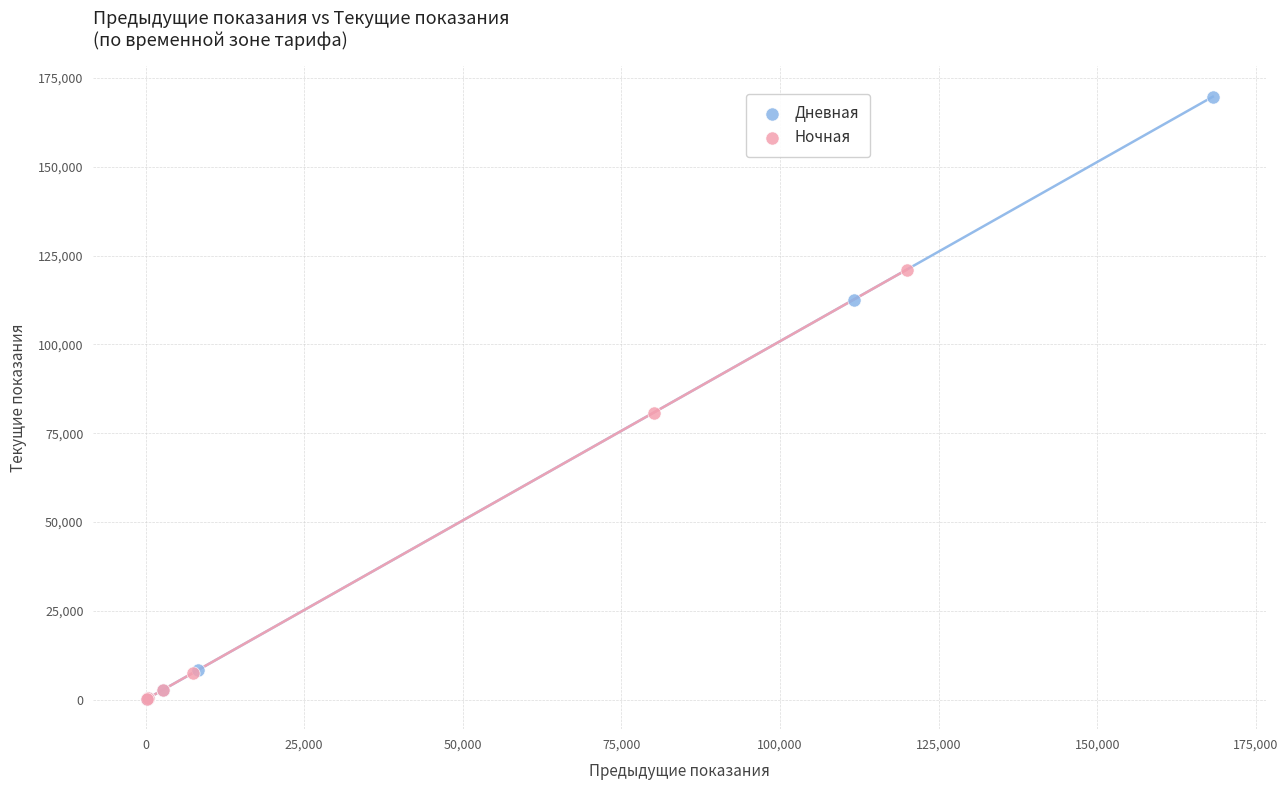

Which series has the largest Y range (max minus min)?

Дневная